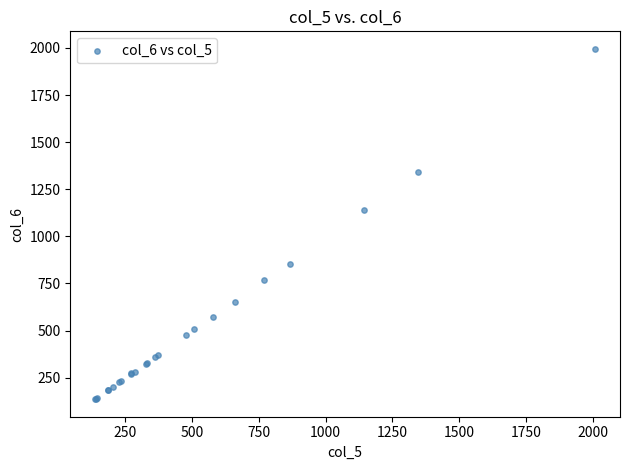

What Y value in the scatter plot is closest to 1065?

1140